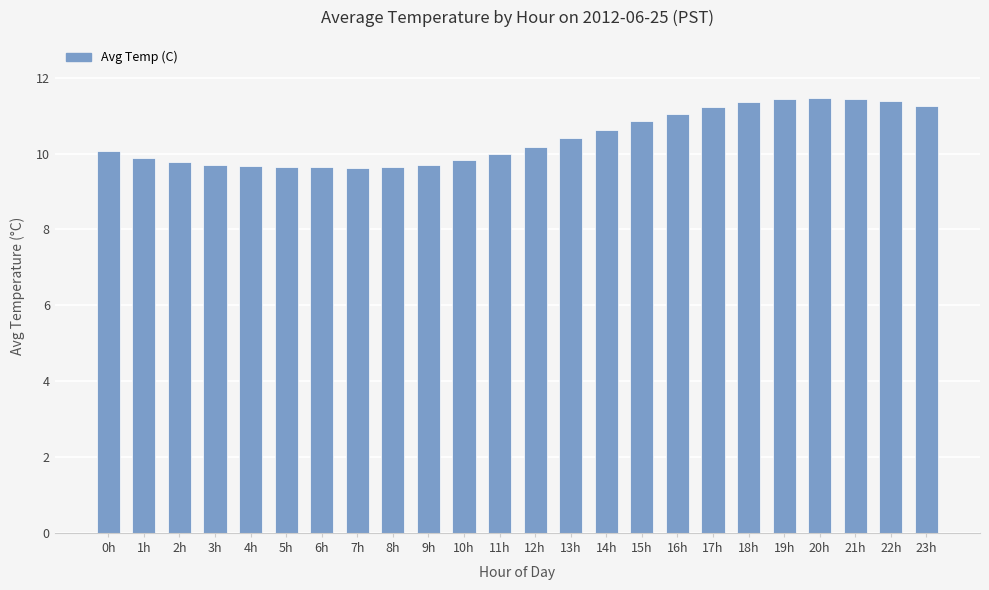

What position from the right is 8h?

16